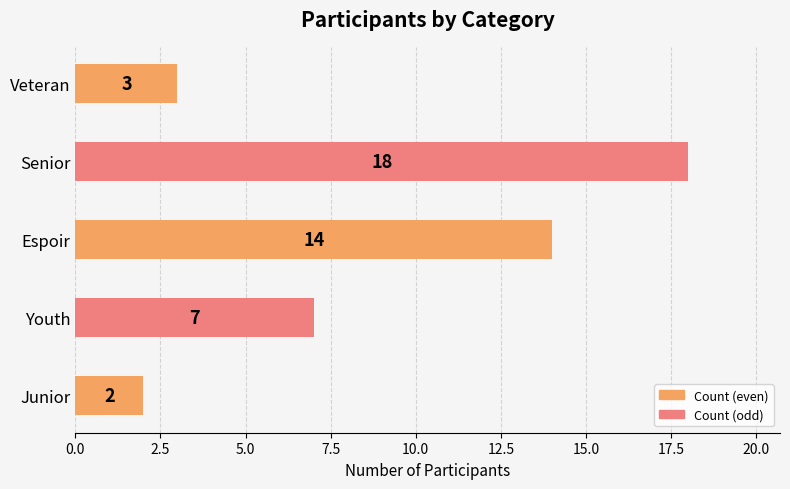

Reading bottom to top, what are all the values shown in this chart?

Junior=2	Youth=7	Espoir=14	Senior=18	Veteran=3